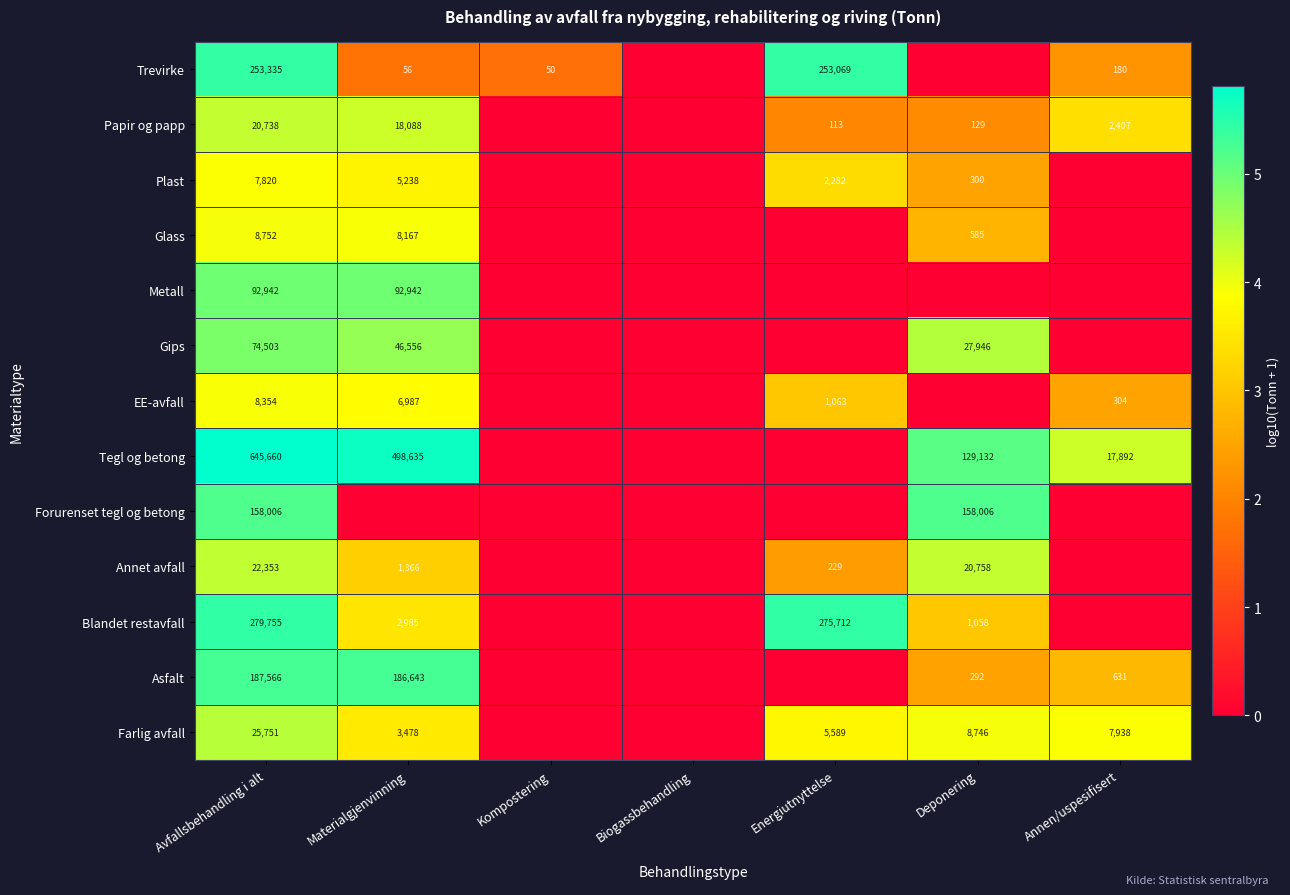

Is the value of Metall at Avfallsbehandling i alt greater than the value of Plast at Avfallsbehandling i alt?

Yes